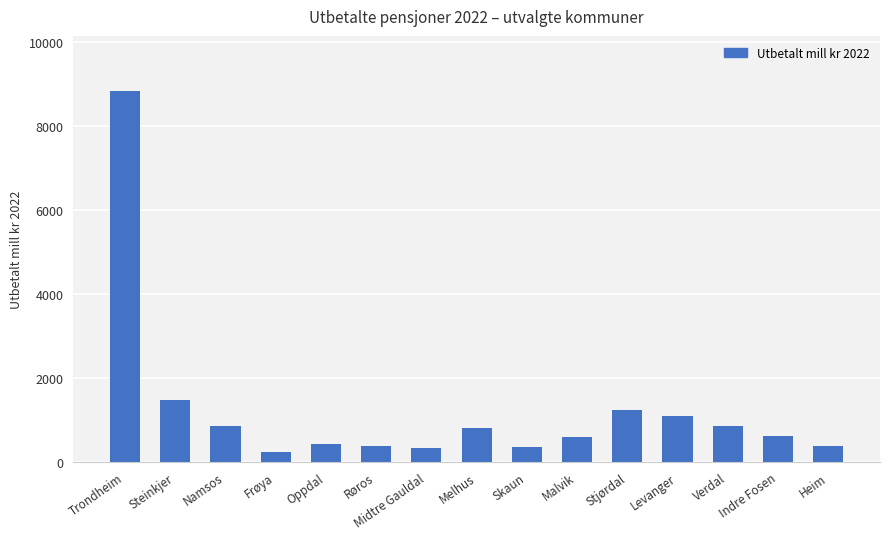

How many series are shown in this chart?

1